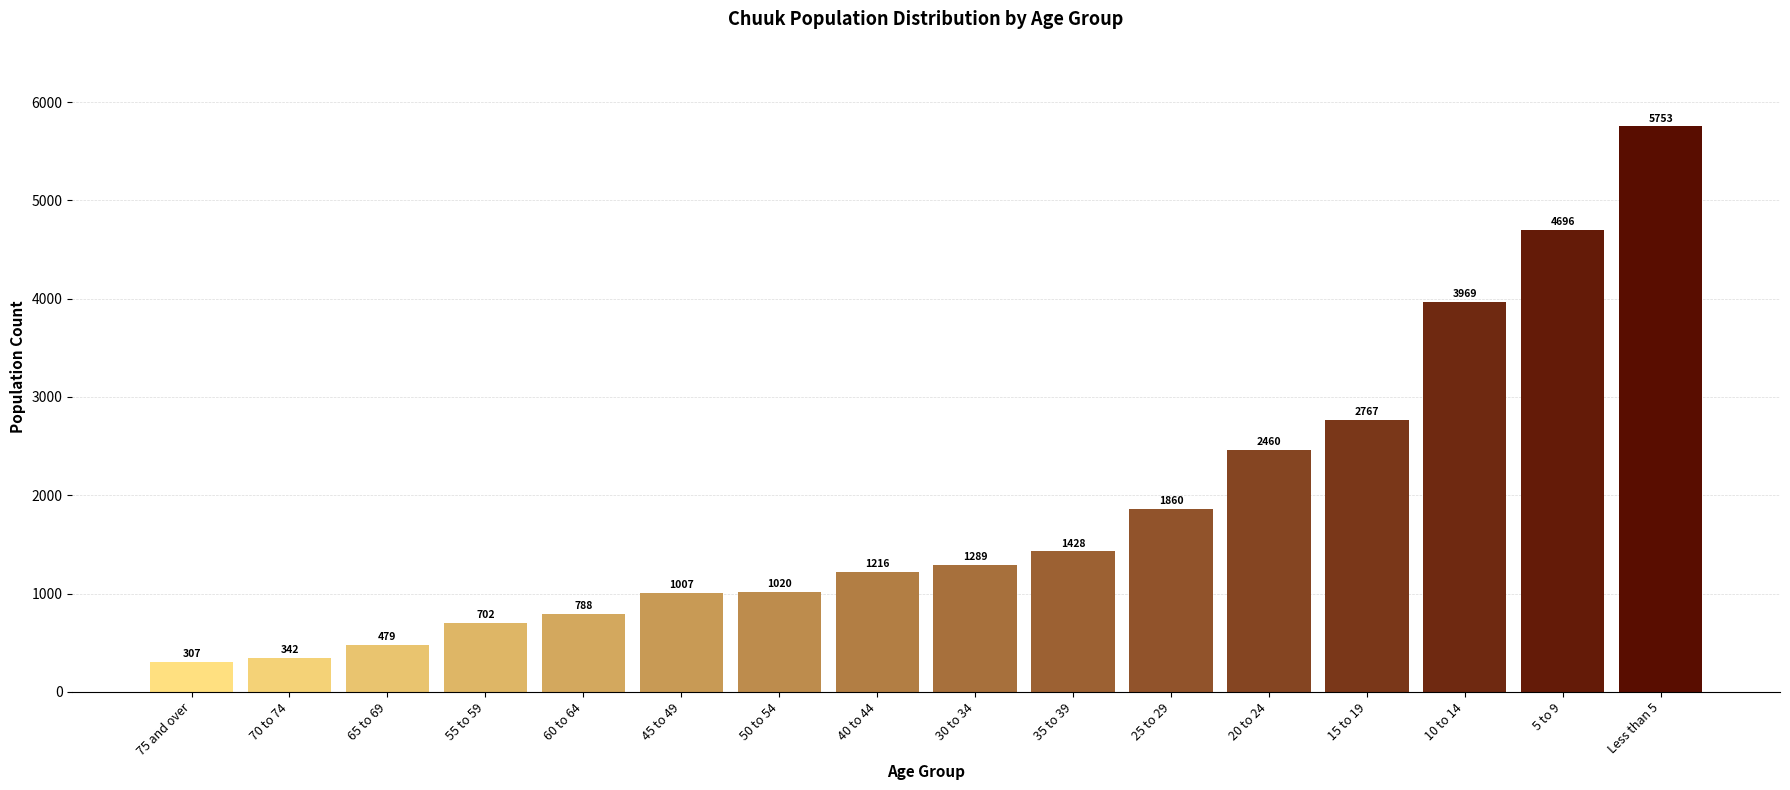

Reading left to right, what are all the values shown in this chart?

75 and over=307	70 to 74=342	65 to 69=479	55 to 59=702	60 to 64=788	45 to 49=1007	50 to 54=1020	40 to 44=1216	30 to 34=1289	35 to 39=1428	25 to 29=1860	20 to 24=2460	15 to 19=2767	10 to 14=3969	5 to 9=4696	Less than 5=5753